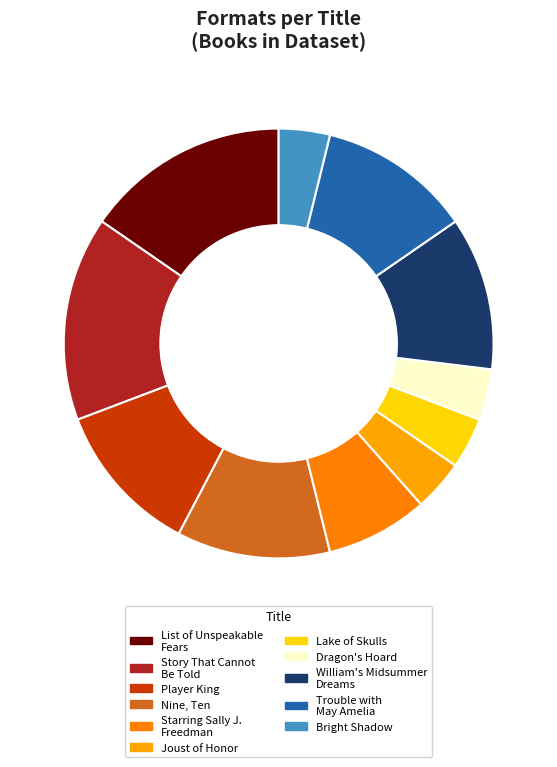

The Trouble with May Amelia slice represents 24% of the pie. True or false?

False